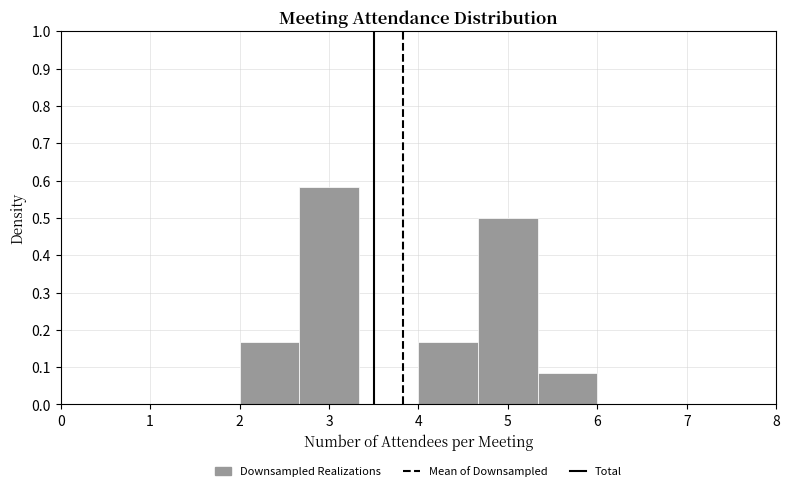

Over which range of the x-axis is the bar tallest?

2.7 to 3.3